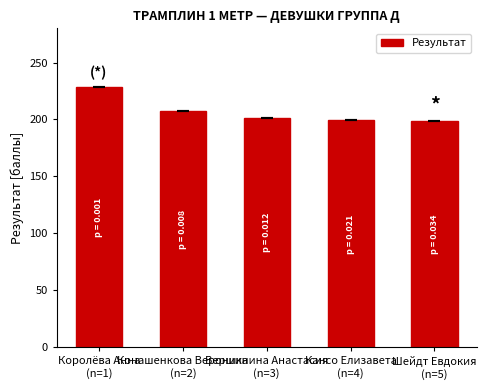

What is the value of the 5th bar from the left?

198.7